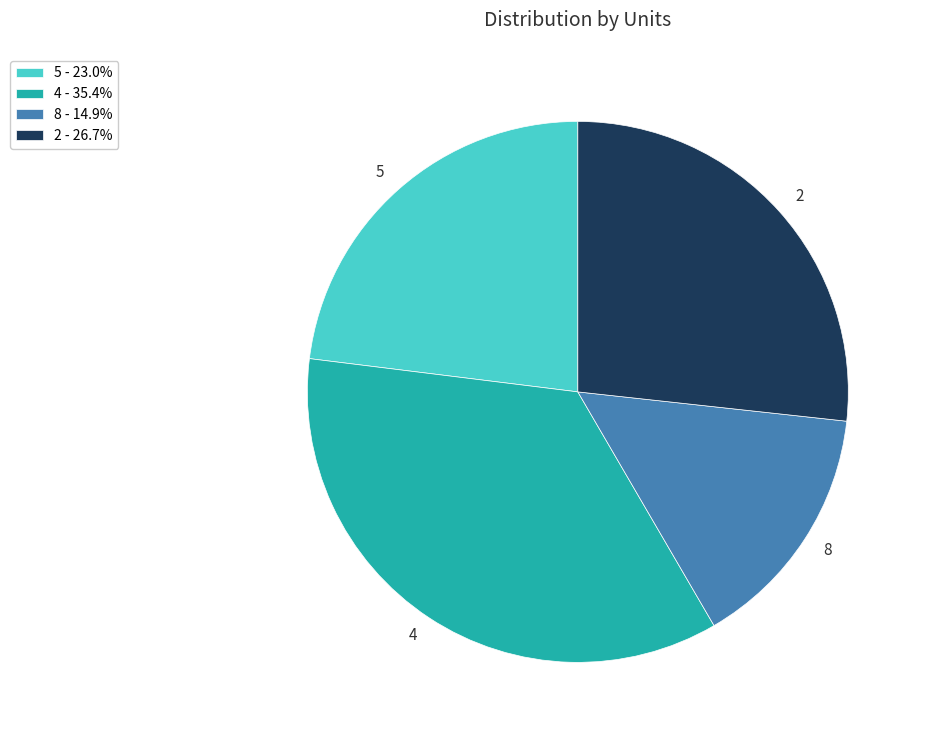

Do 5 and 8 together represent more than half of the pie?

No